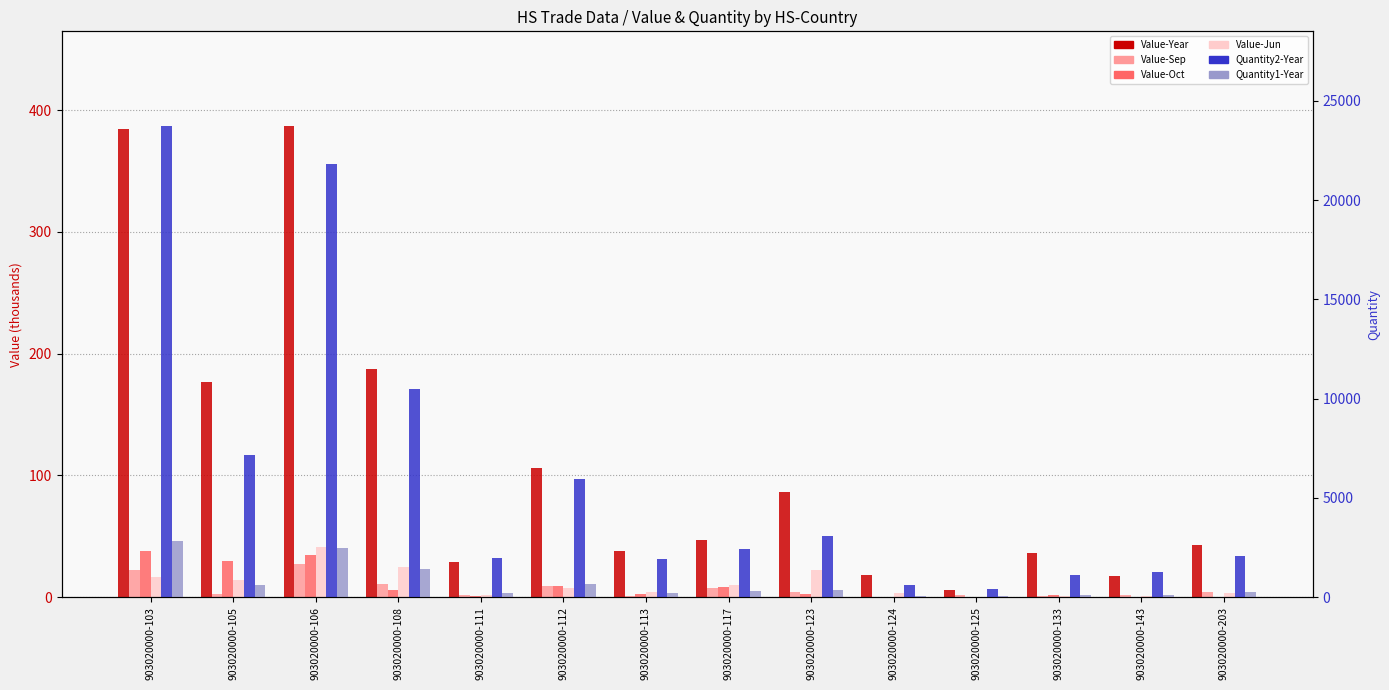

List the series in order of their peak value, highest first.

Quantity2-Year, Quantity1-Year, Value-Year, Value-Jun, Value-Oct, Value-Sep